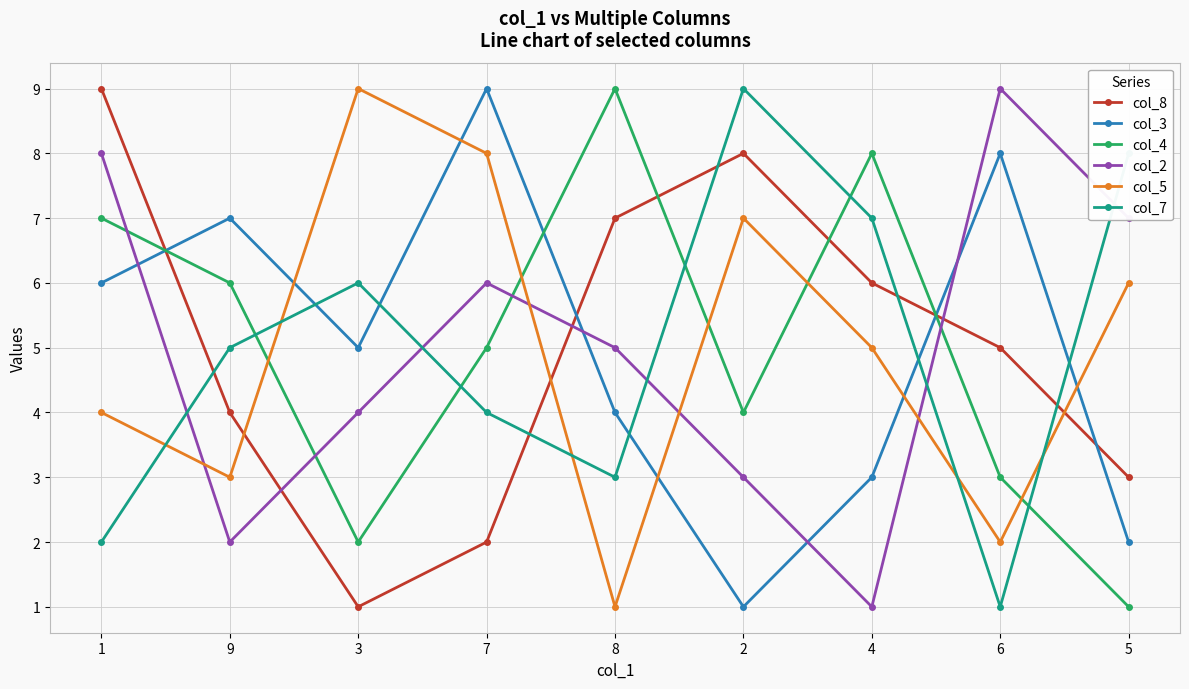

At which label is col_5 closest to 5?

4